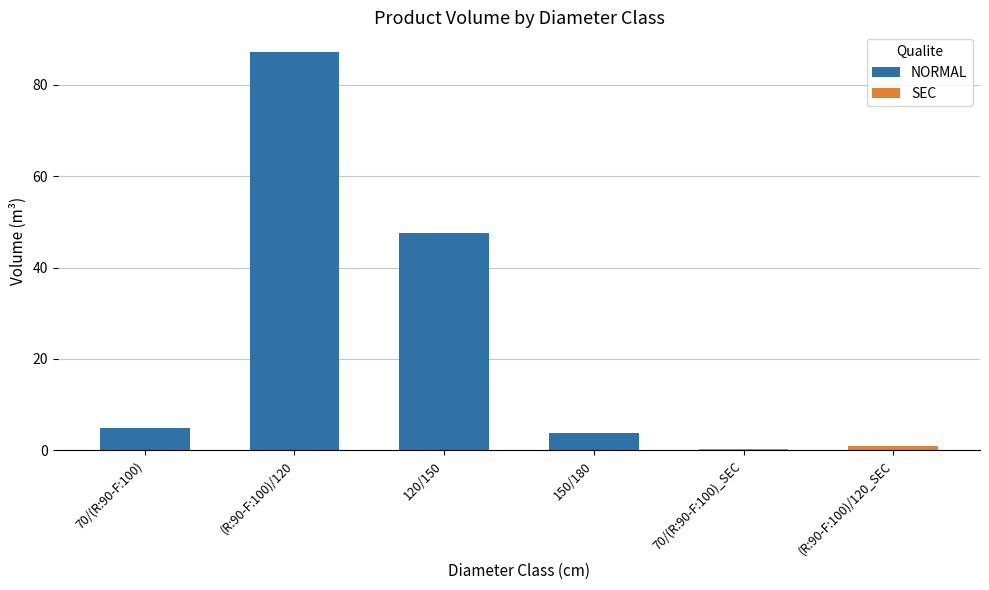

At which label is produit_vtgr closest to 43?

120/150